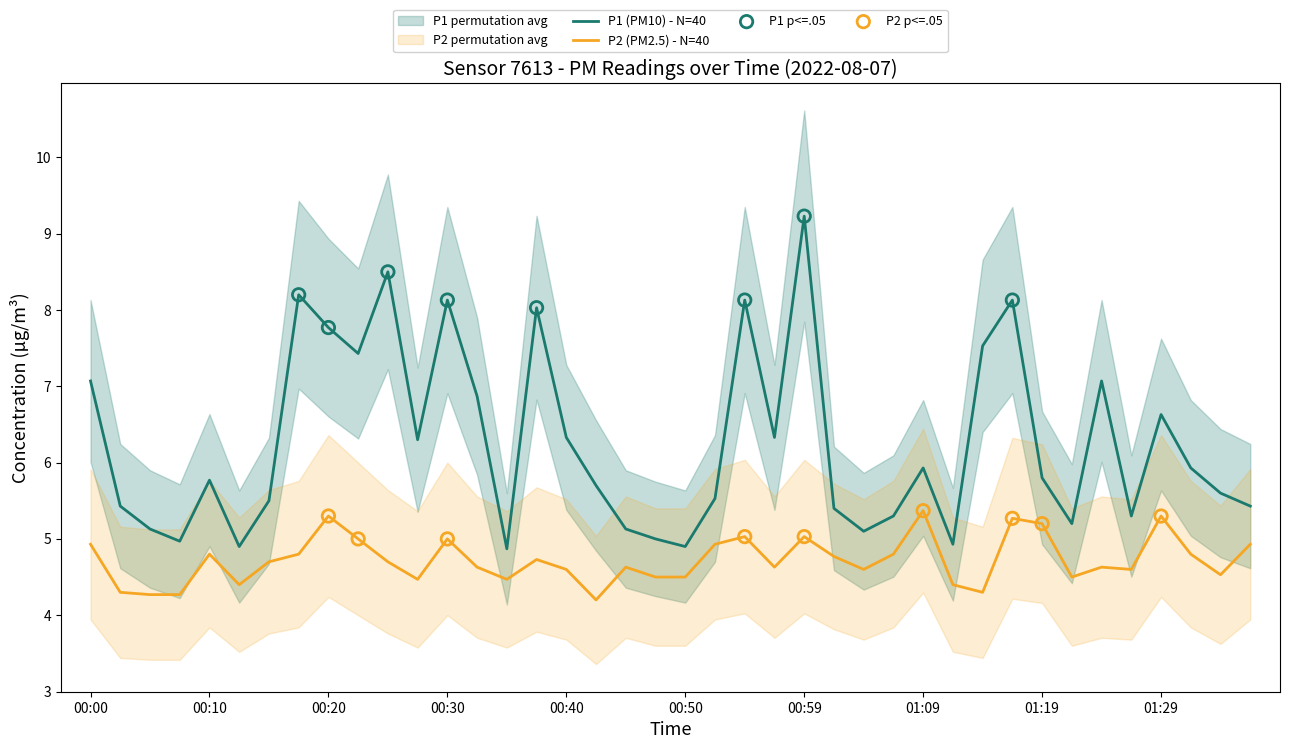

Which series reaches the minimum Y coordinate?

P2